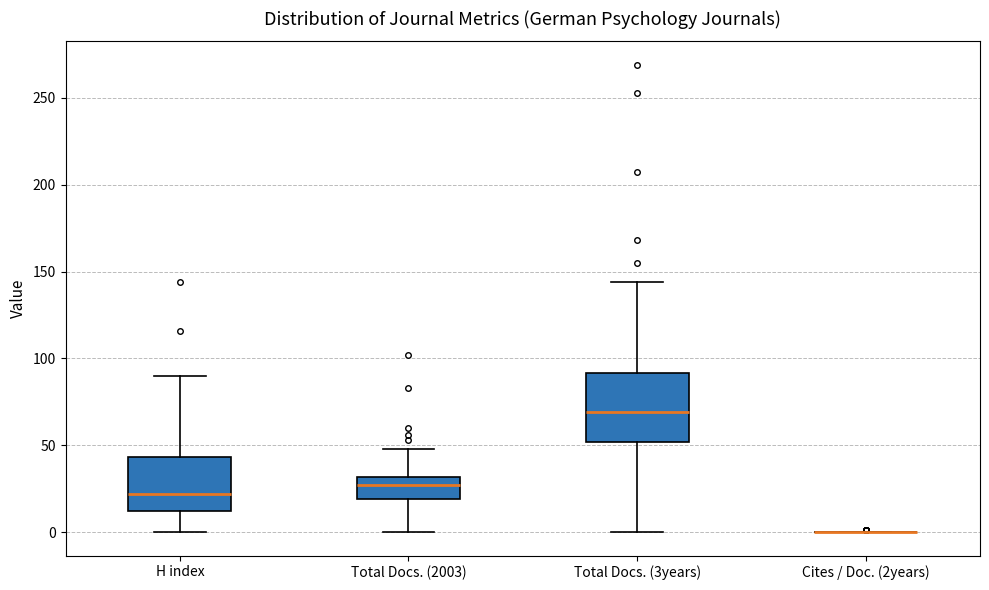

Reading left to right, read every box against the y-axis: the position of its median line, the range the box covers, and the ends of its whiskers. The values are not printed on the chart, so give them approximately, as read against the axis.

H index: median 20, box 10 to 45, whiskers 0 to 90
Total Docs. (2003): median 25, box 20 to 30, whiskers 0 to 50
Total Docs. (3years): median 70, box 50 to 90, whiskers 0 to 145
Cites / Doc. (2years): box collapsed to a line at 0, whiskers 0 to 0